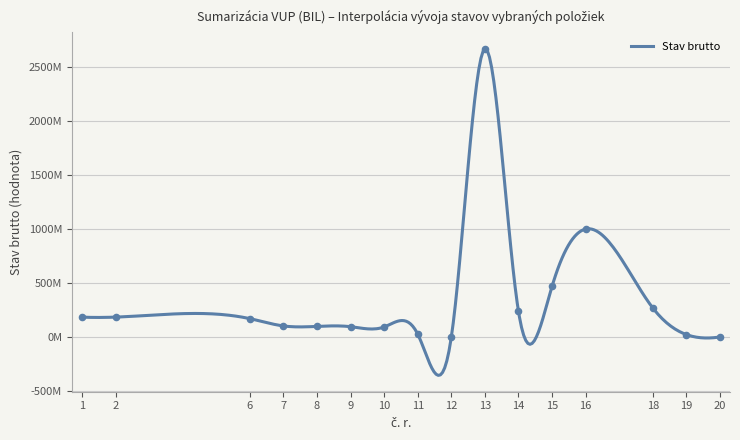

What is the change in value from 1 to 19?

-161609710